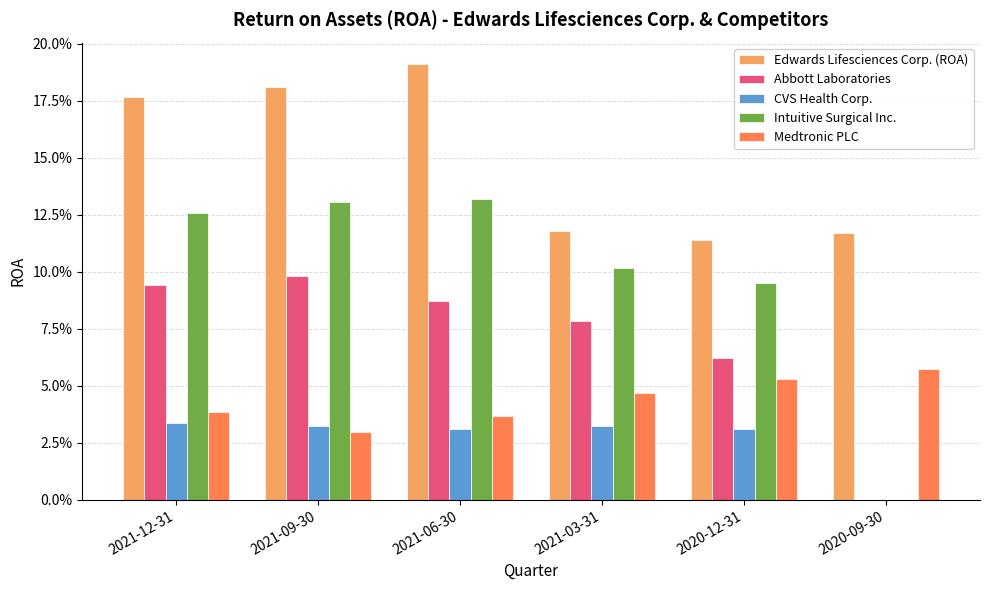

What are all the series names shown in the legend?

Edwards Lifesciences Corp. (ROA), Abbott Laboratories, CVS Health Corp., Intuitive Surgical Inc., Medtronic PLC